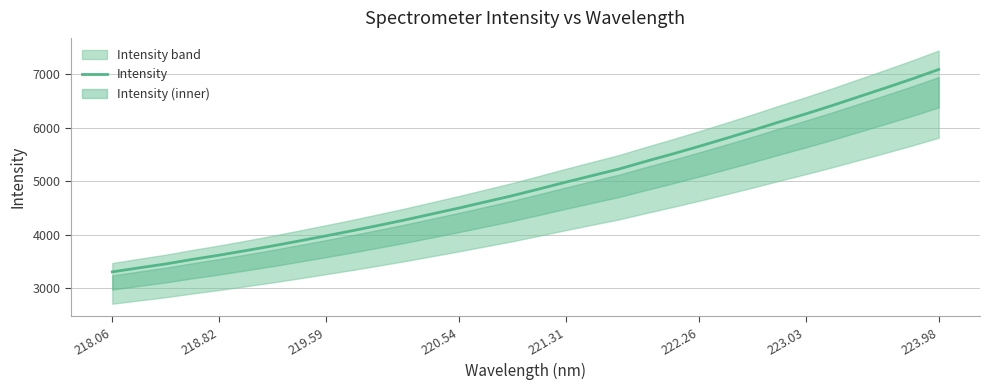

What is the average value?

4936.0